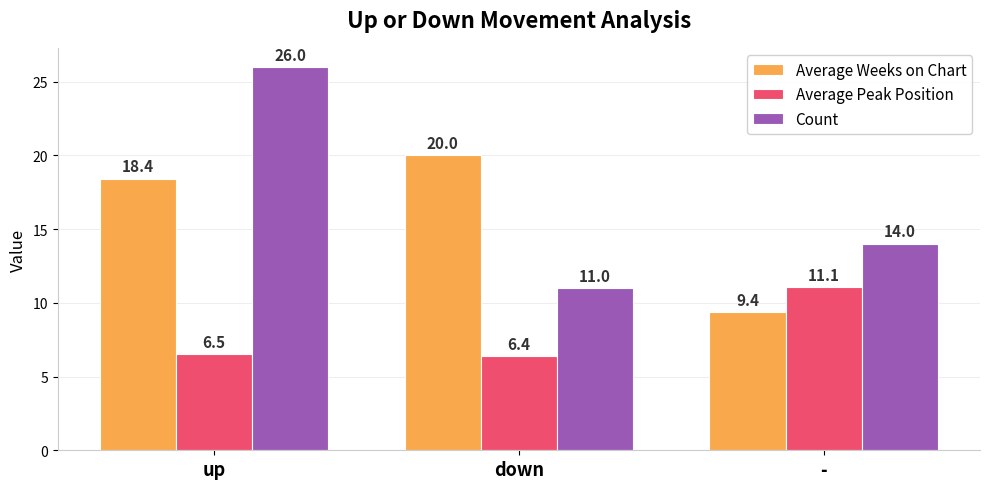

The value of Average Peak Position at up is 6.5. True or false?

True